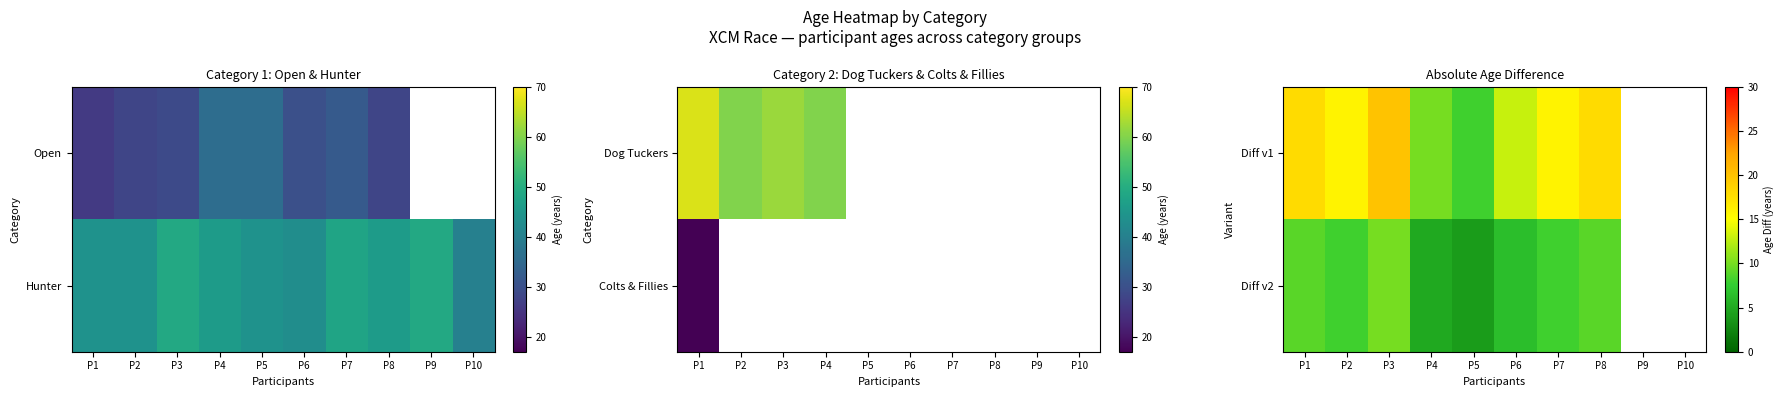

Where is Diff v1 nearest to the value 14?

P6